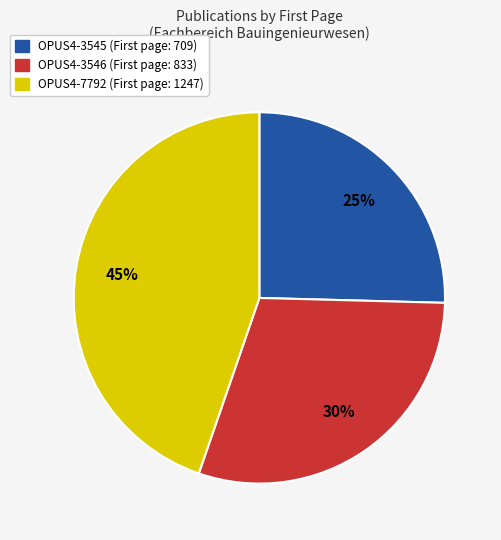

Do OPUS4-7792 and OPUS4-3546 together represent more than half of the pie?

Yes